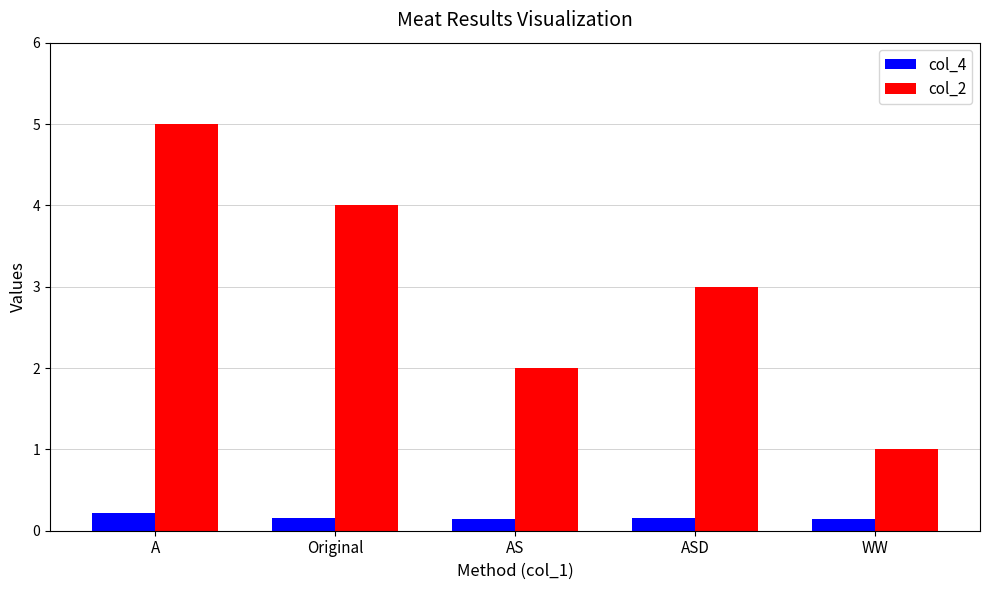

How many distinct data groups are displayed?

2